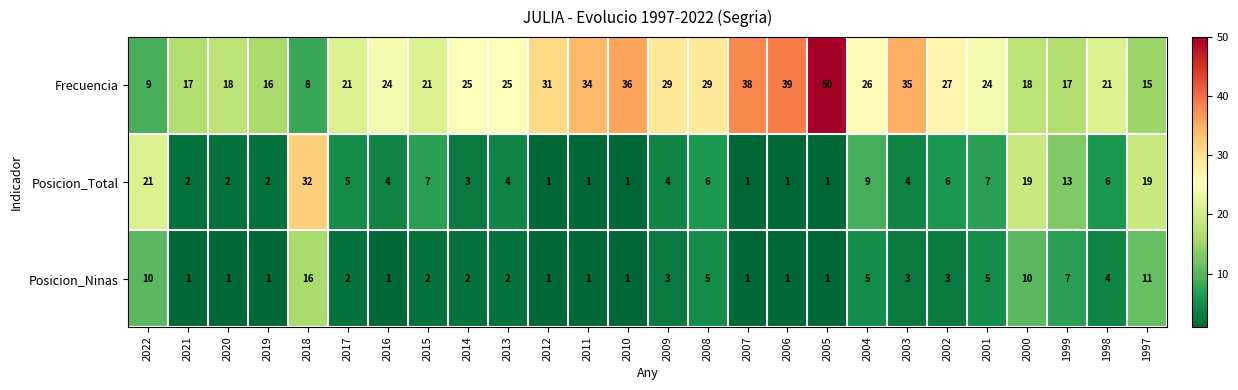

The value of Posicion_Total at 2001 is 7. True or false?

True